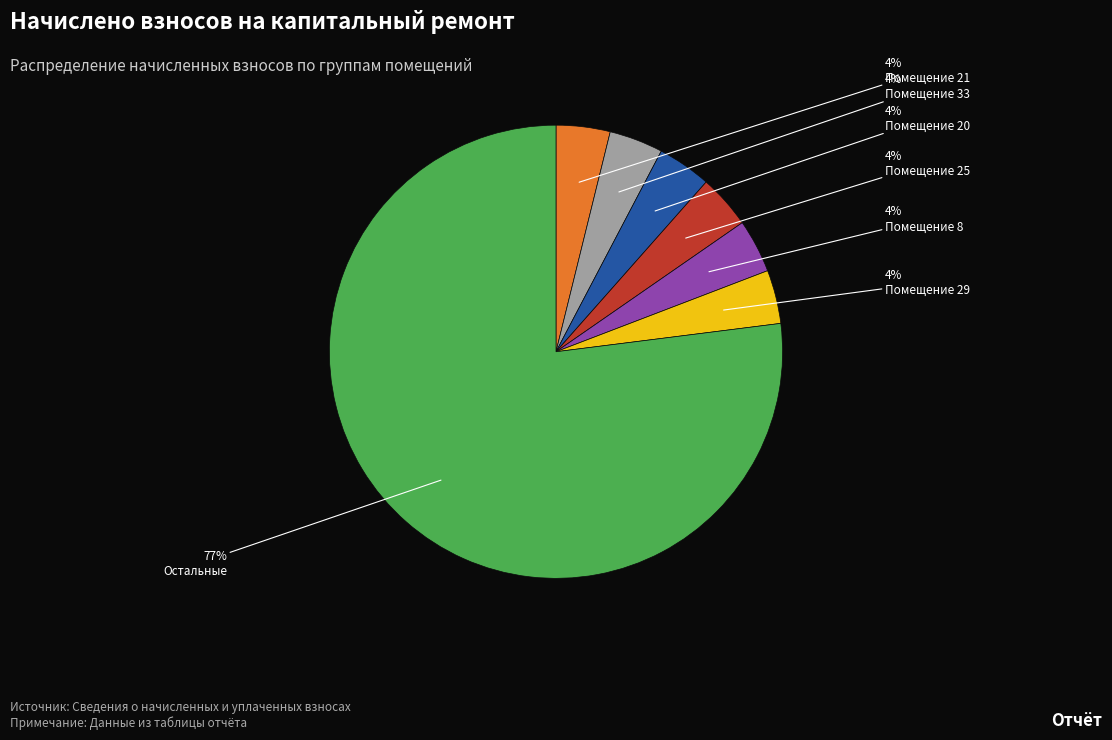

How many segments does this pie chart have?

7